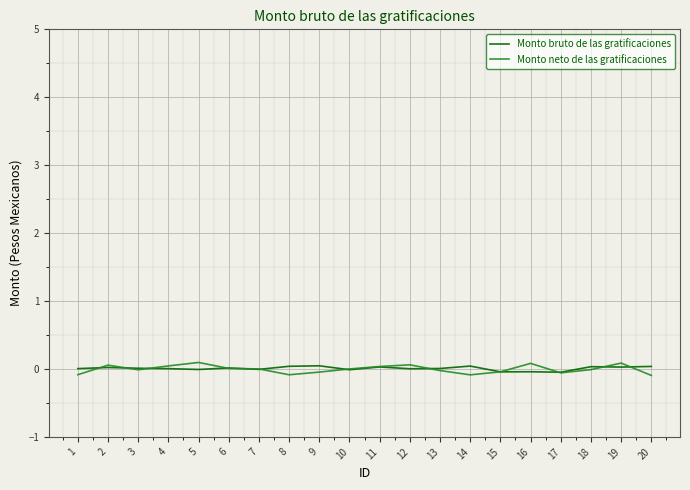

Where does the Monto bruto de las gratificaciones series first go above 0?

1